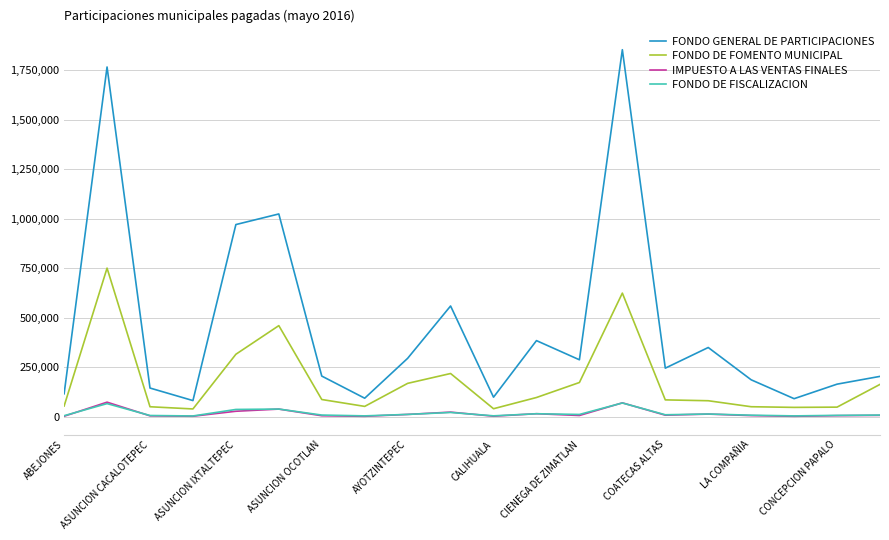

What is the lowest value of the FONDO DE FOMENTO MUNICIPAL series?

38466